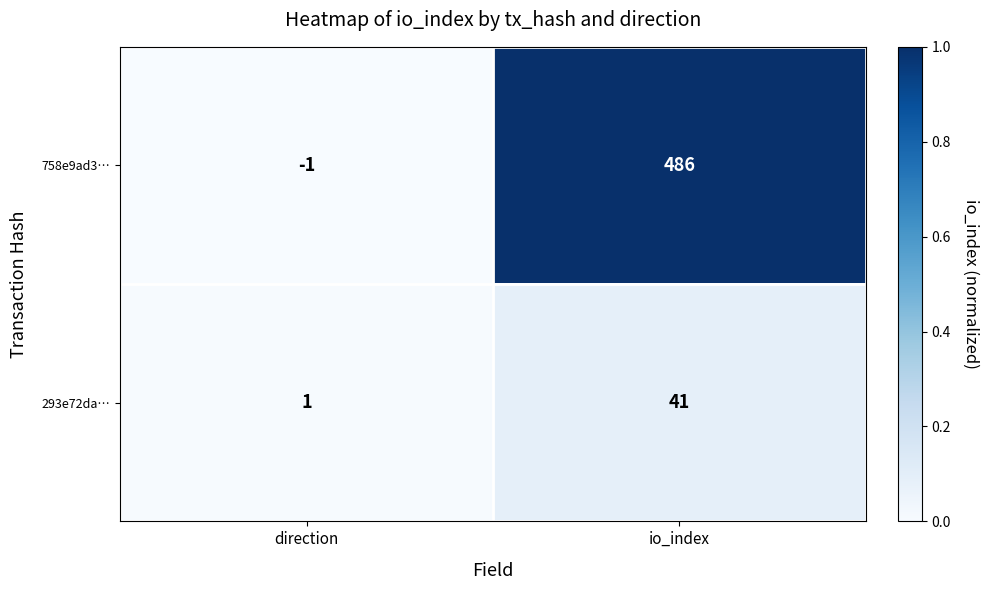

Rank the series at io_index from highest to lowest value.

758e9ad3…, 293e72da…